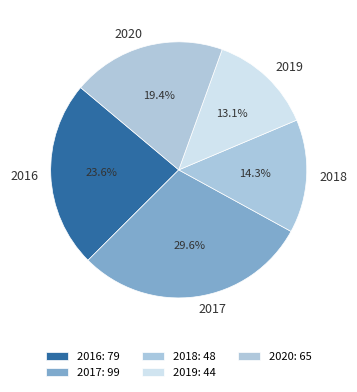

What is the smallest slice in the pie chart?

2019